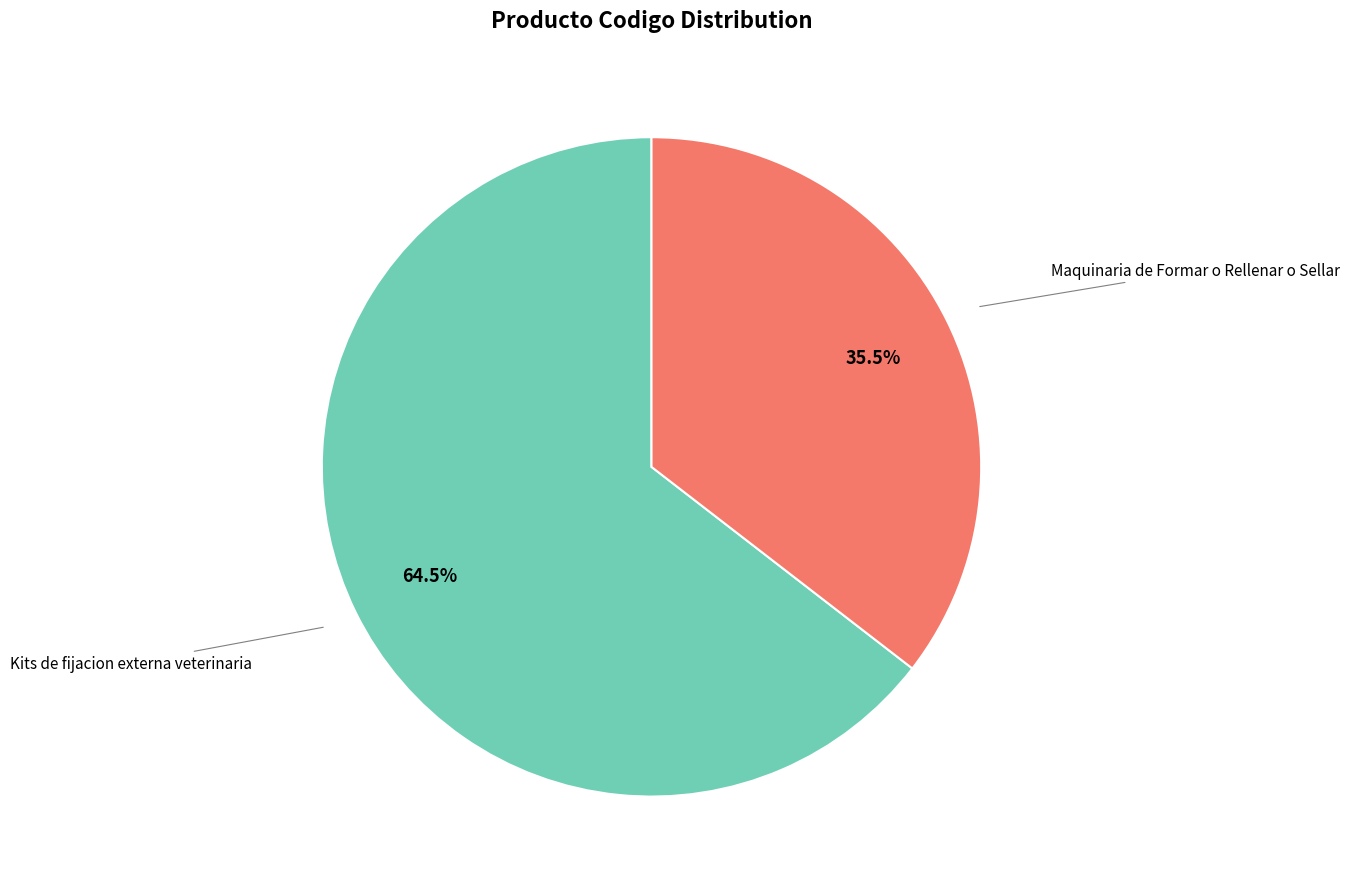

Is there any slice that represents more than half of the pie?

Yes